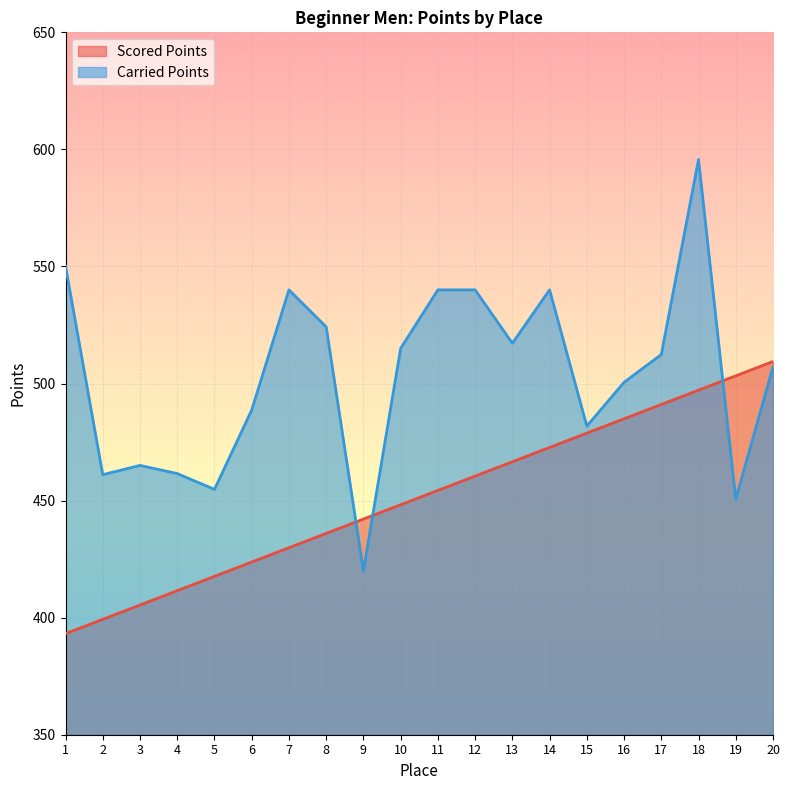

How many data points in Carried Points are above 512?

10